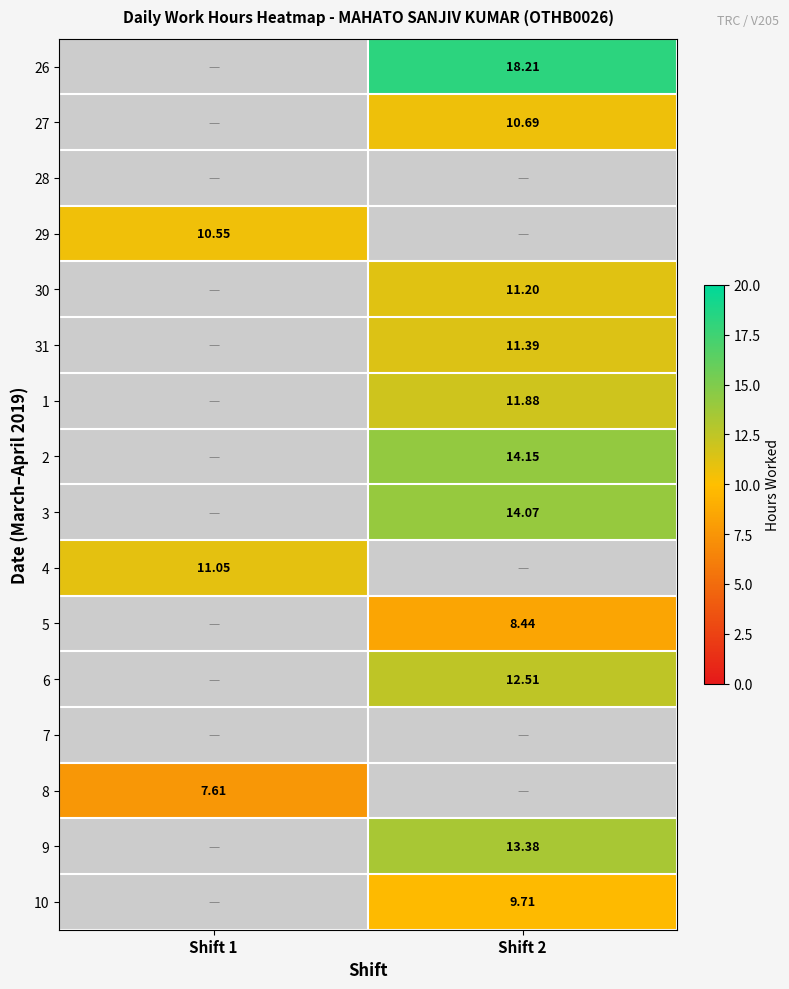

What is the smallest value displayed?

7.6